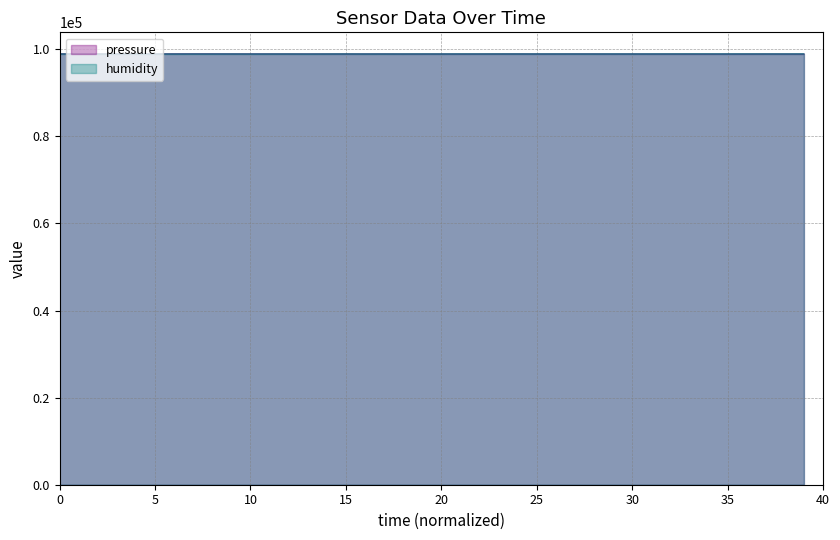

What is the minimum value for humidity?

98898.5